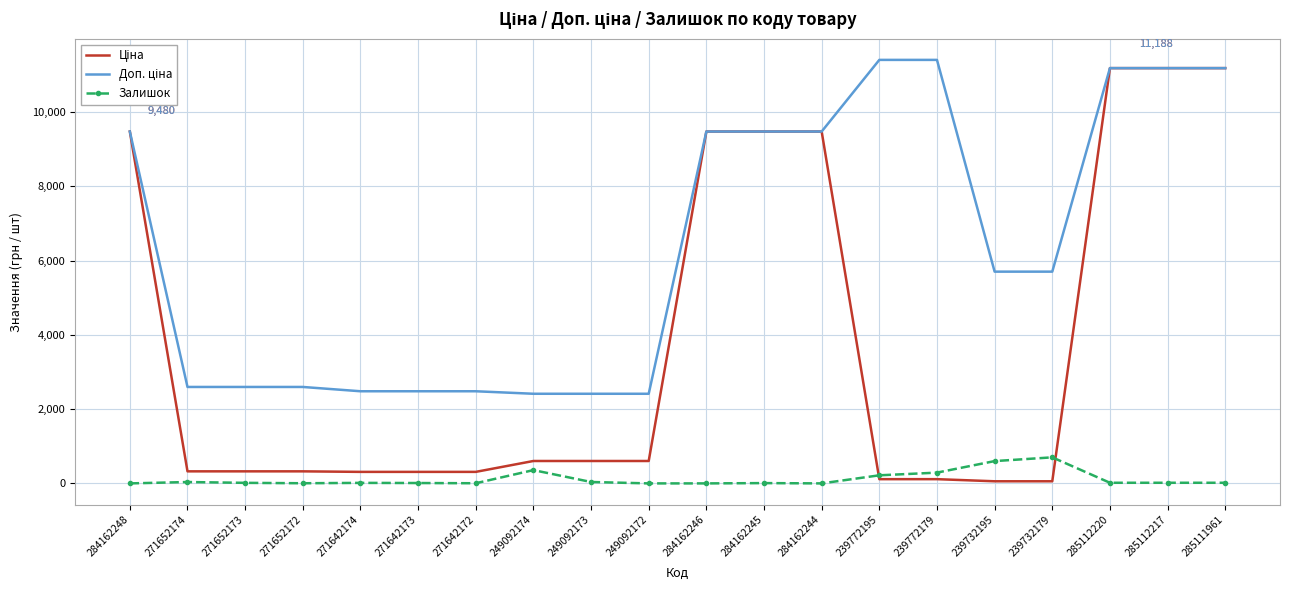

The Залишок series shows 0.0 at 249092172. True or false?

True